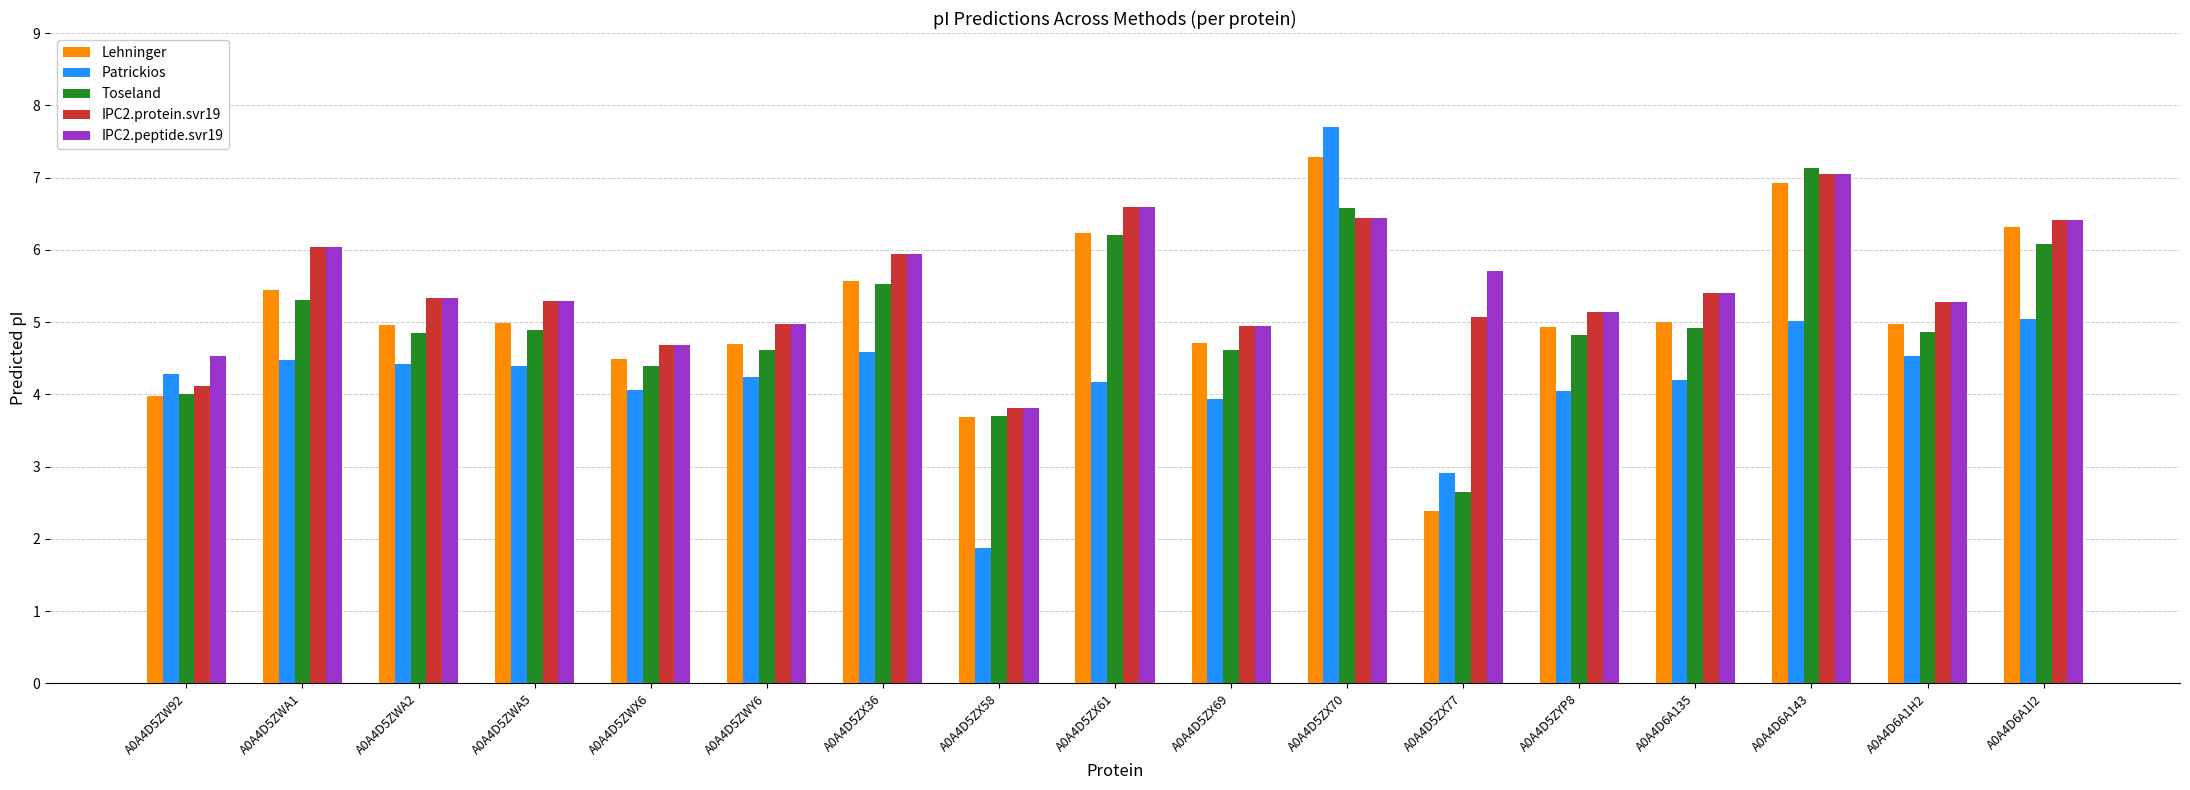

The Toseland series shows 5.5 at A0A4D5ZX36. True or false?

True